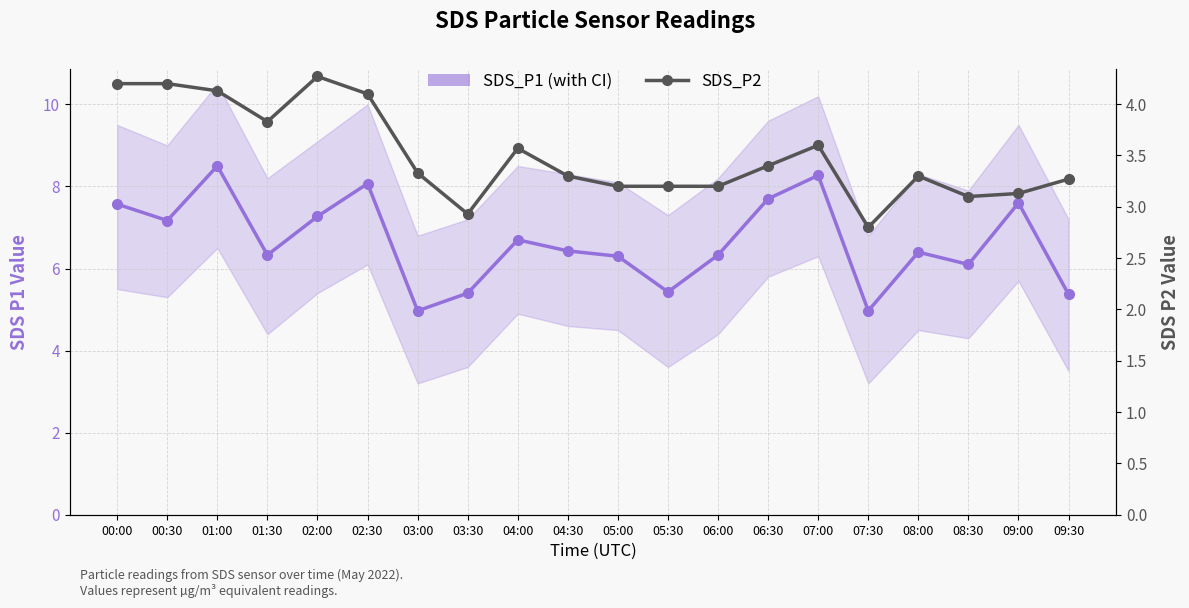

Is the value of SDS_P2 at 05:30 greater than the value of SDS_P1 at 05:00?

No